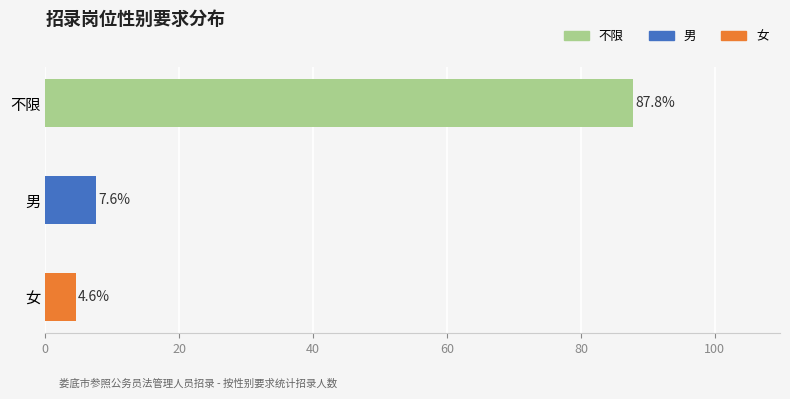

Rank the categories by value from highest to lowest.

不限, 男, 女